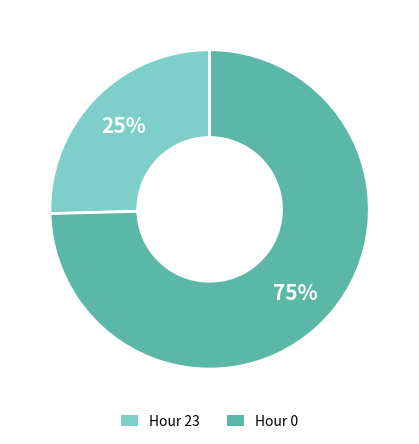

Which slice represents more than half of the pie?

Hour 0